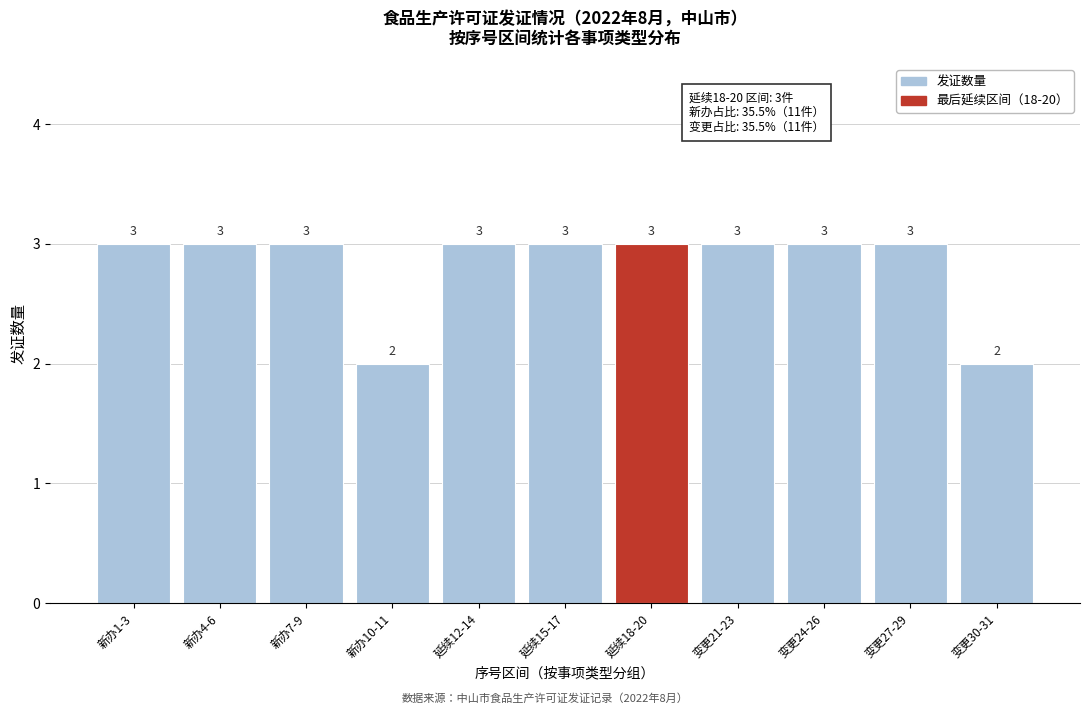

Reading left to right, transcribe all the data shown in this chart.

3	3	3	2	3	3	3	3	3	3	2